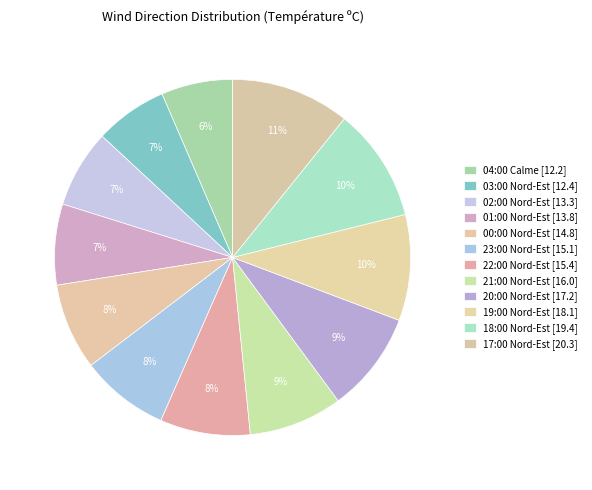

Does 00:00 Nord-Est account for over 50% of the chart?

No